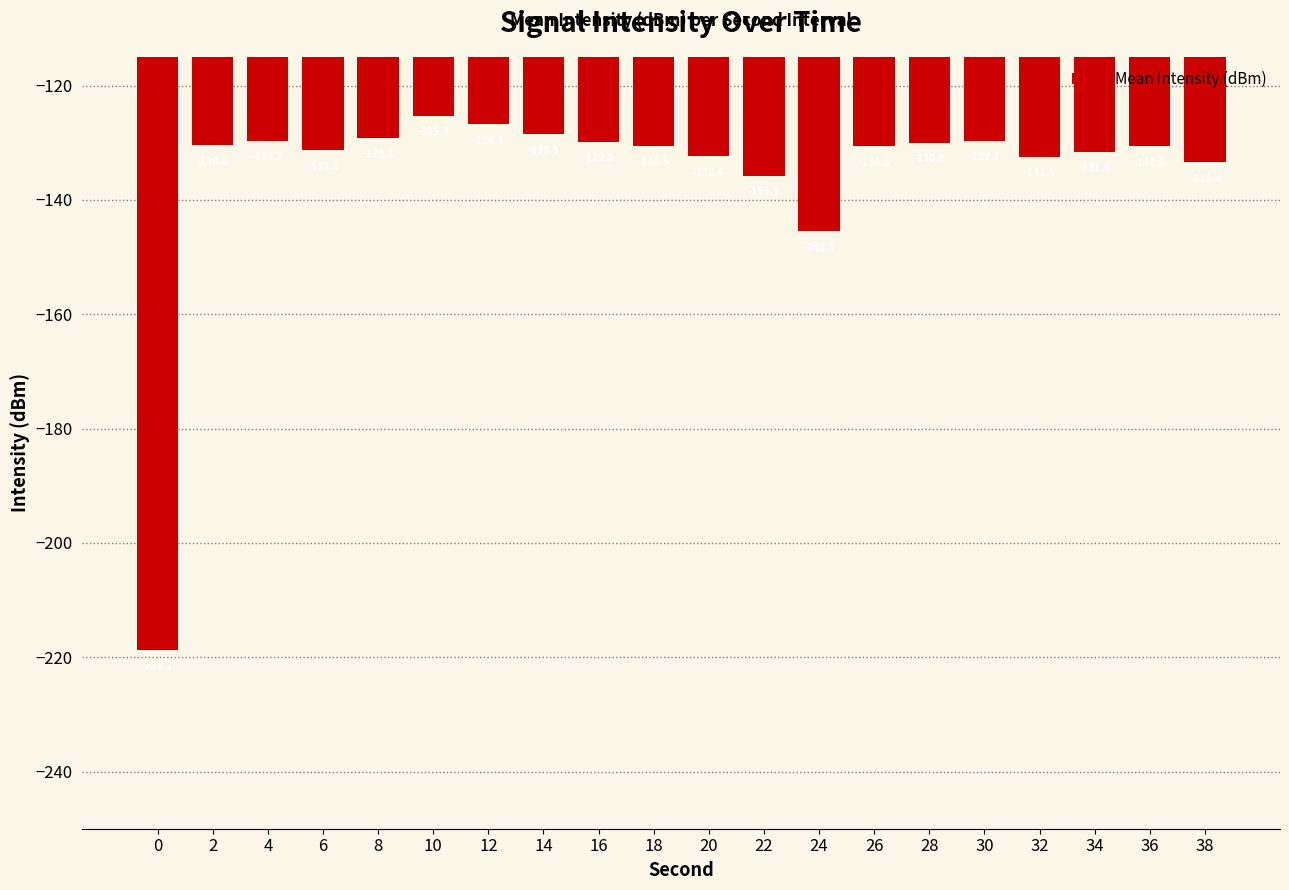

Between 10 and 4, which is larger?

10